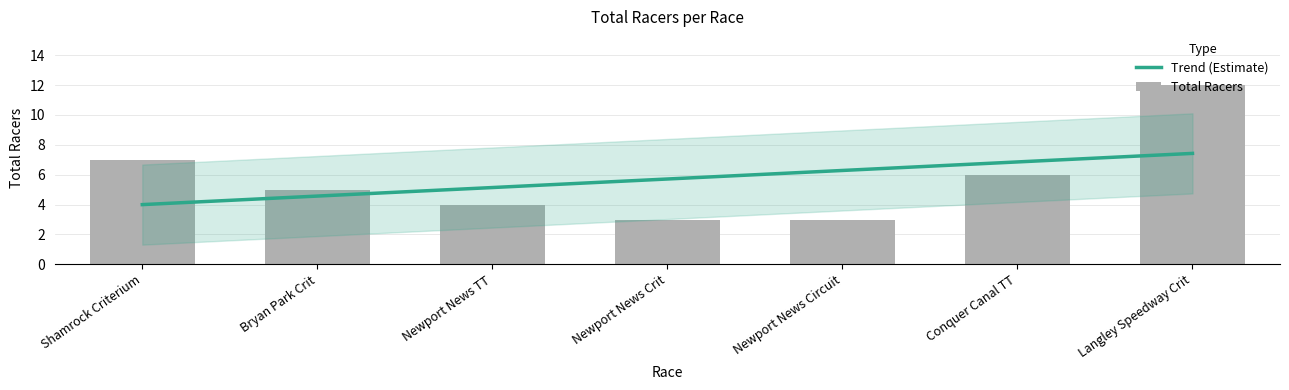

How many categories are shown in the chart?

7